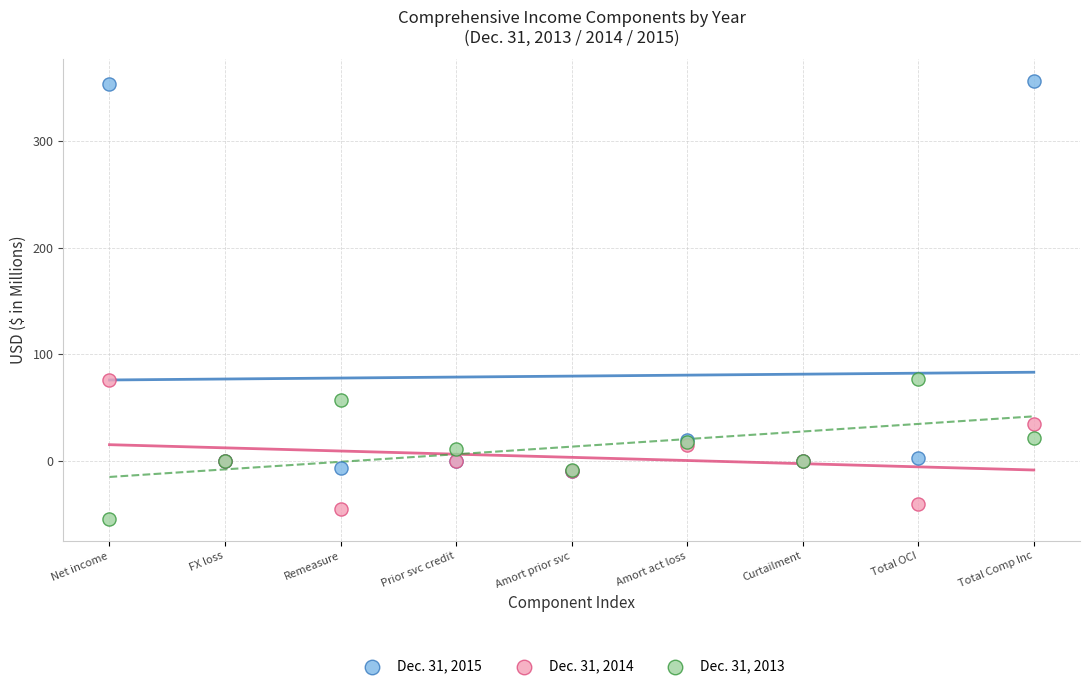

Which series contains the lowest Y value?

Dec. 31, 2013